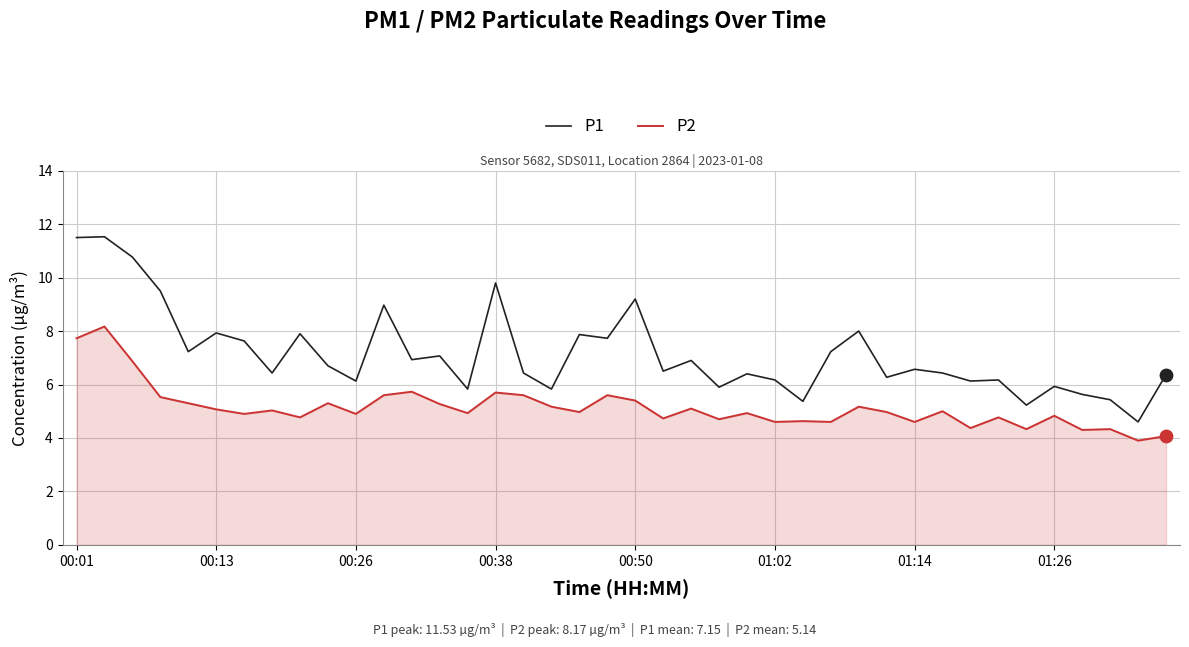

What are all the series names shown in the legend?

P1, P2